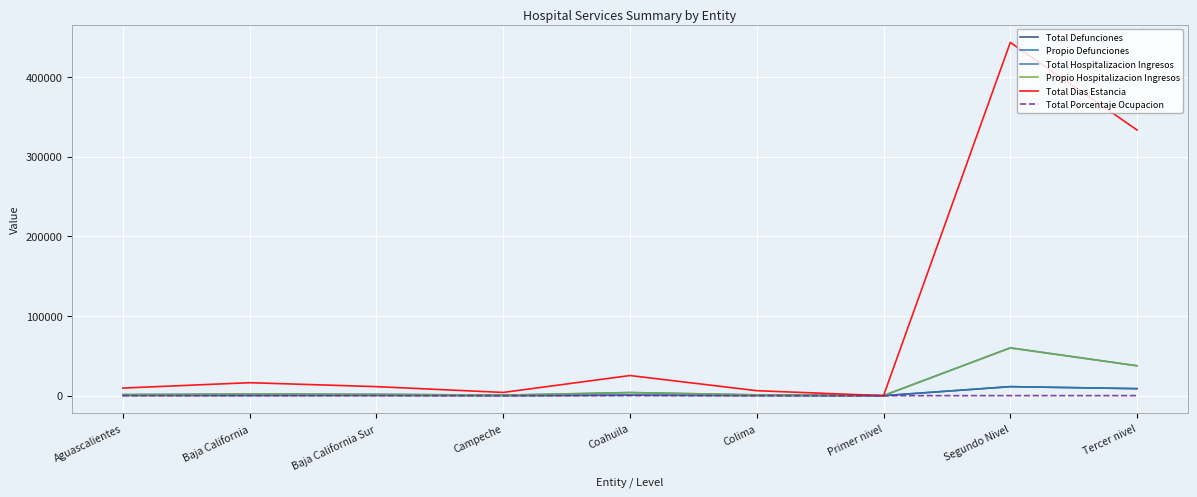

Rank the categories by Total Hospitalizacion Ingresos value from lowest to highest.

Primer nivel, Campeche, Colima, Aguascalientes, Baja California Sur, Baja California, Coahuila, Tercer nivel, Segundo Nivel